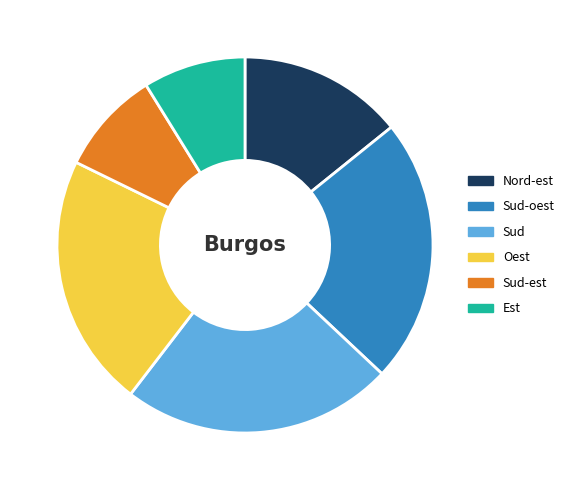

What is the largest slice in the pie chart?

Sud